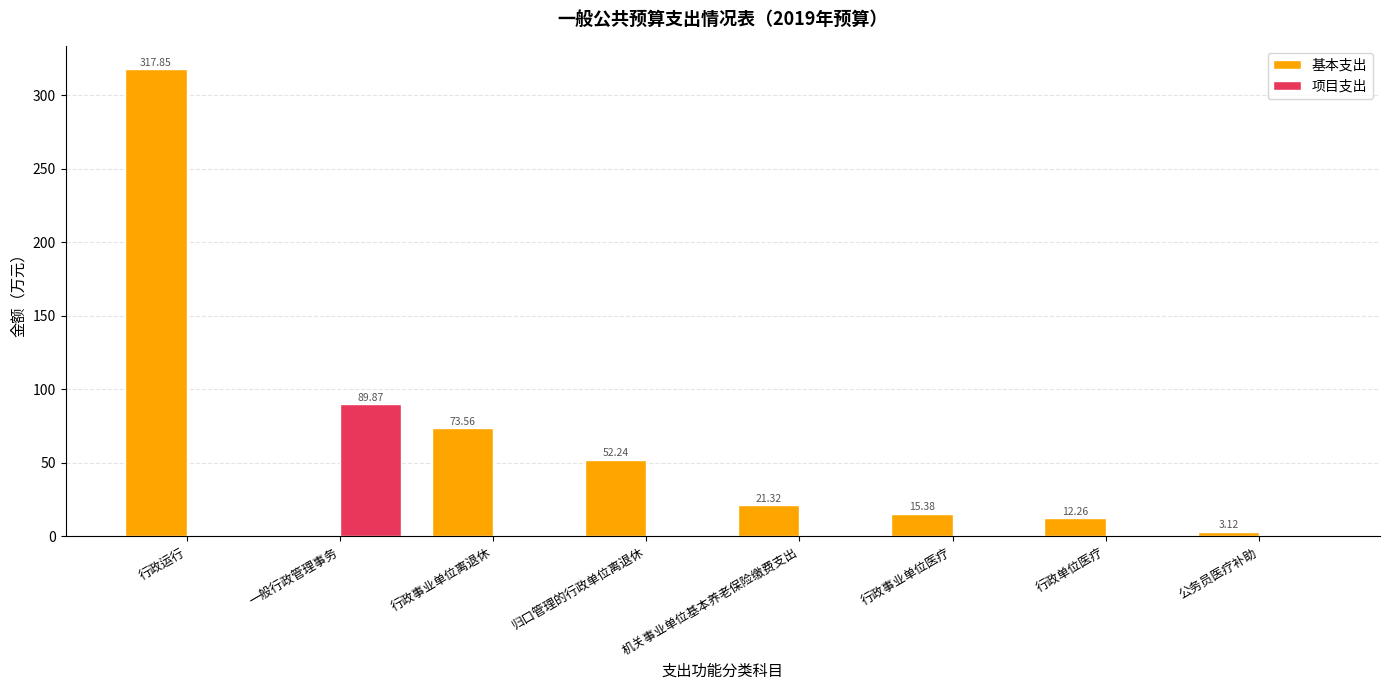

Count the number of data series in this chart.

2